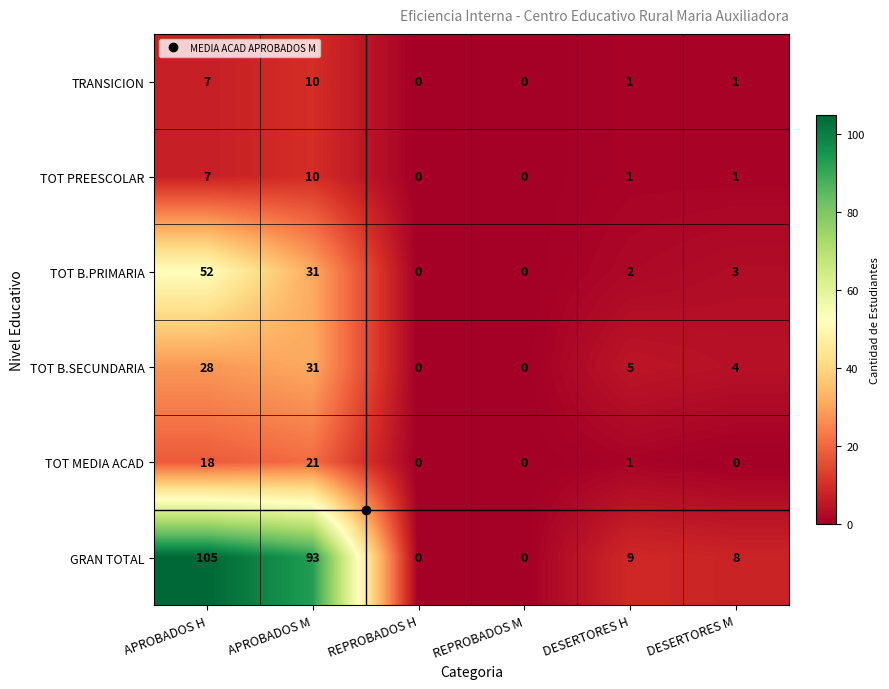

How many data points does each series have?

6